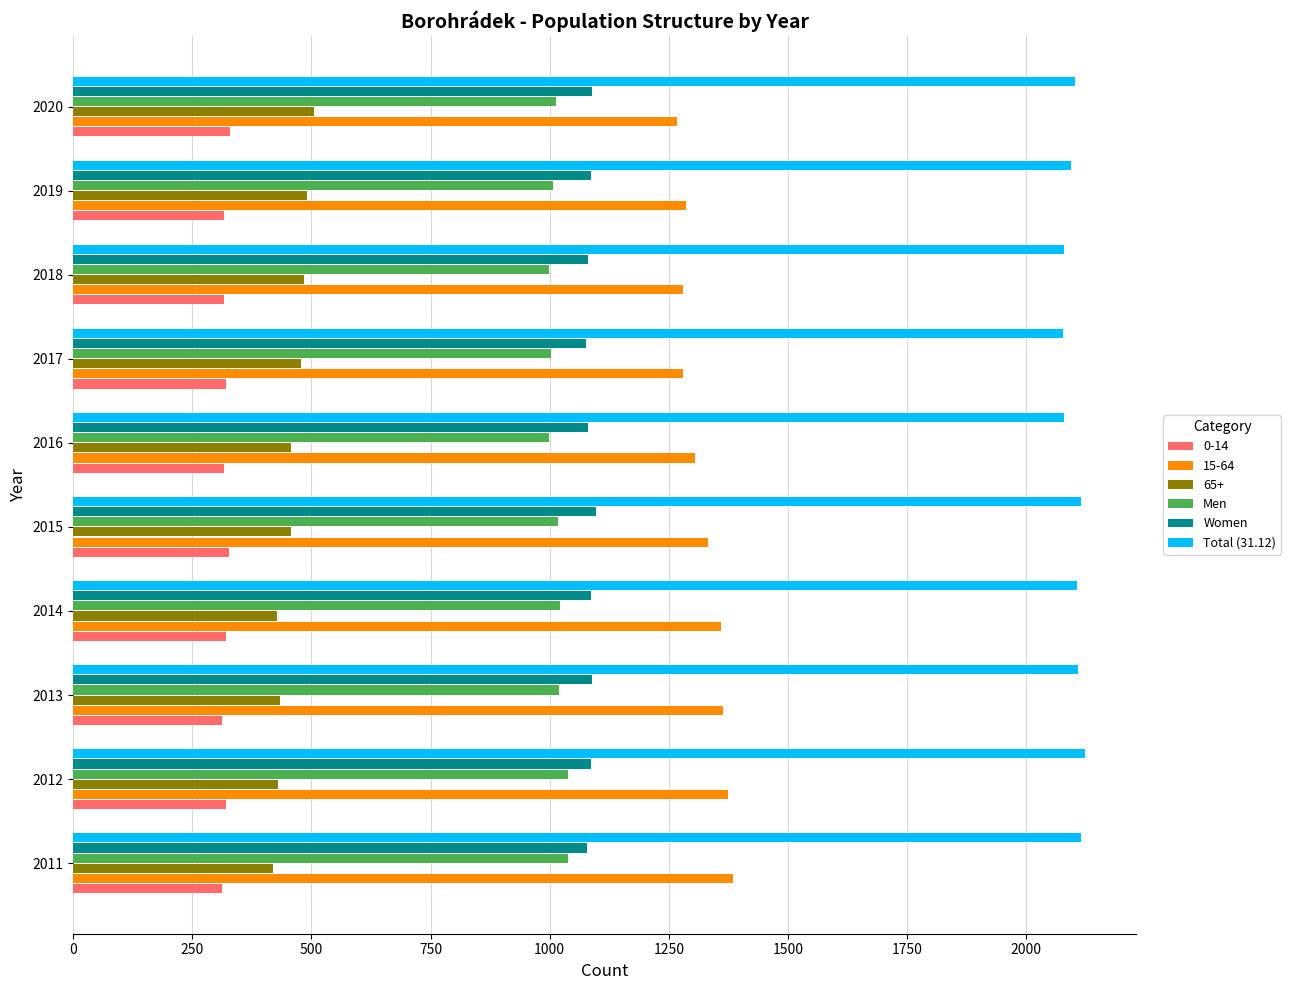

The 15-64 series shows 303 at 2020. True or false?

False